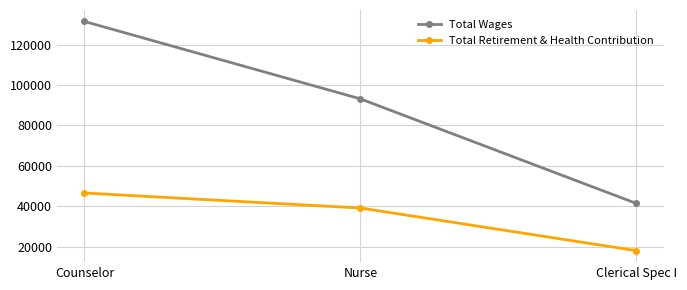

What is the highest value of the Total Wages series?

131419